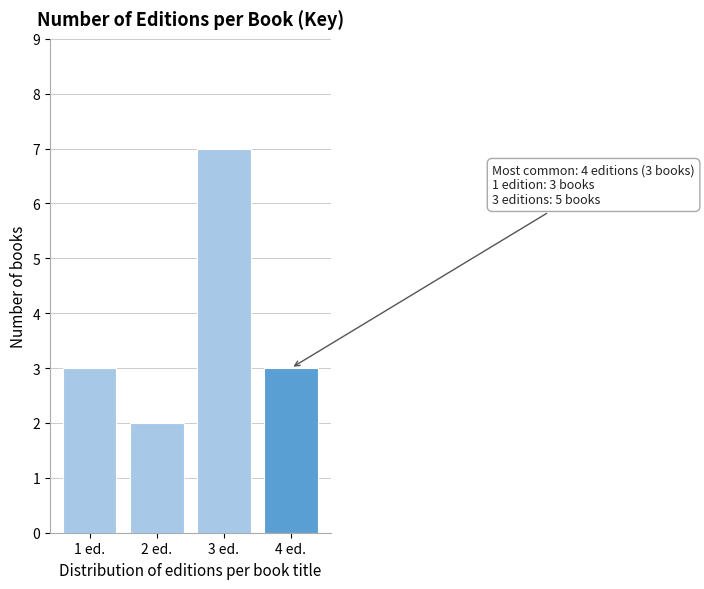

Reading left to right, transcribe all the data shown in this chart.

1 ed.=3	2 ed.=2	3 ed.=7	4 ed.=3